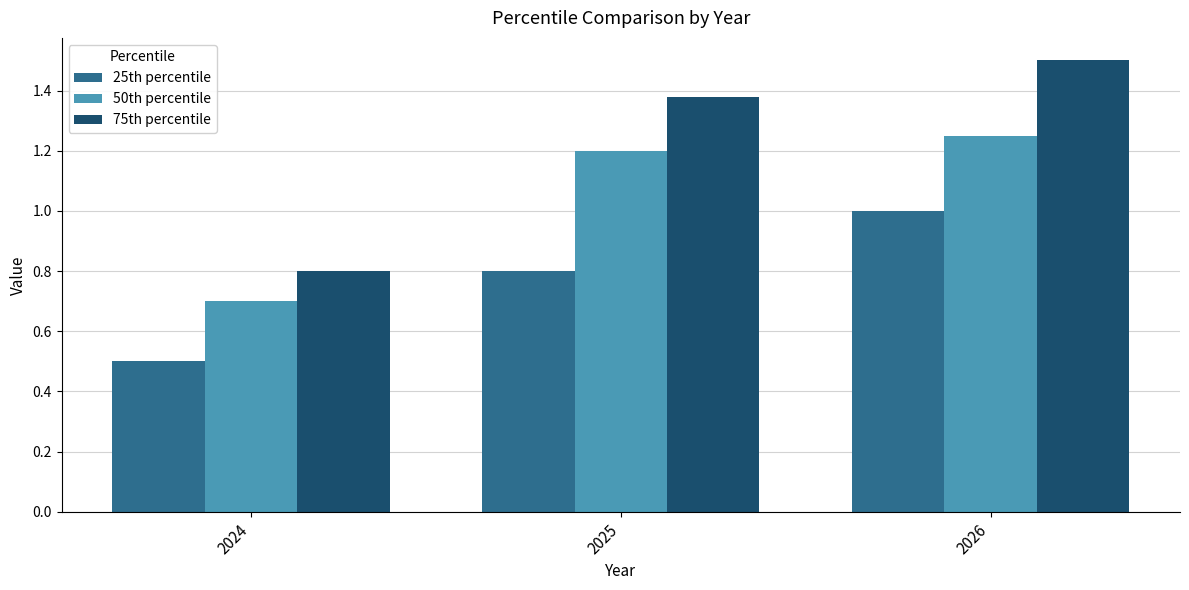

What is the sum of the 75th percentile values at 2025 and 2024?

2.2